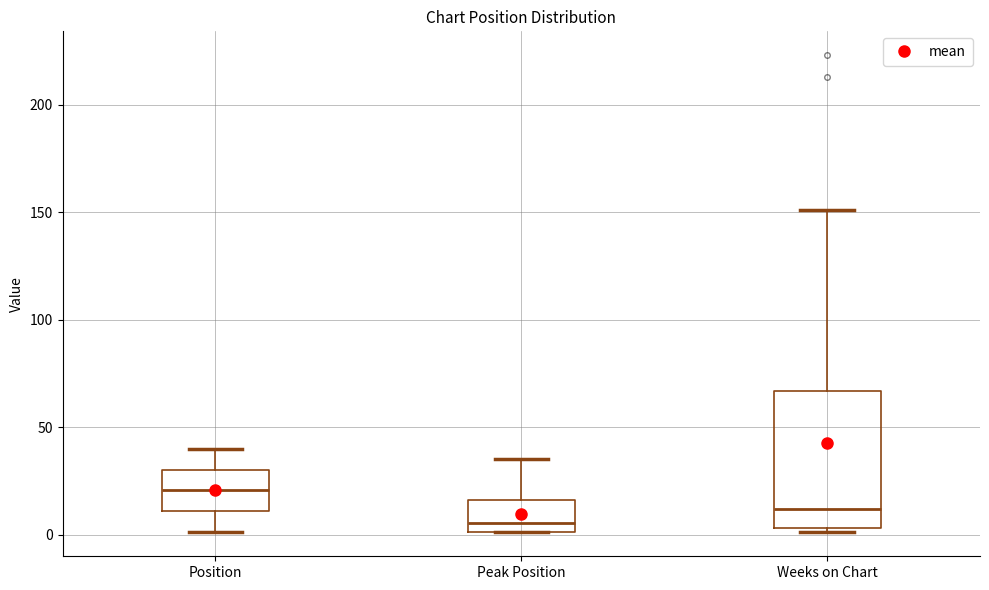

Reading left to right, read every box against the y-axis: the position of its median line, the range the box covers, and the ends of its whiskers. The values are not printed on the chart, so give them approximately, as read against the axis.

Position: median 20, box 10 to 30, whiskers 0 to 40
Peak Position: median 5, box 0 to 15, whiskers 0 to 35
Weeks on Chart: median 10, box 5 to 65, whiskers 0 to 150